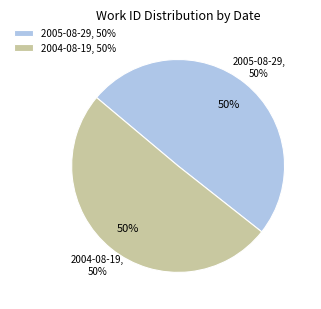

What is the ratio of the value at 2005-08-29 to the value at 2004-08-19?

1.0